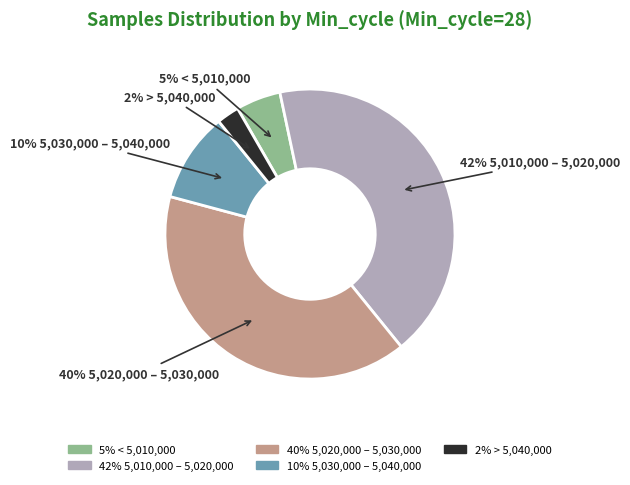

Is there any slice that represents more than half of the pie?

No